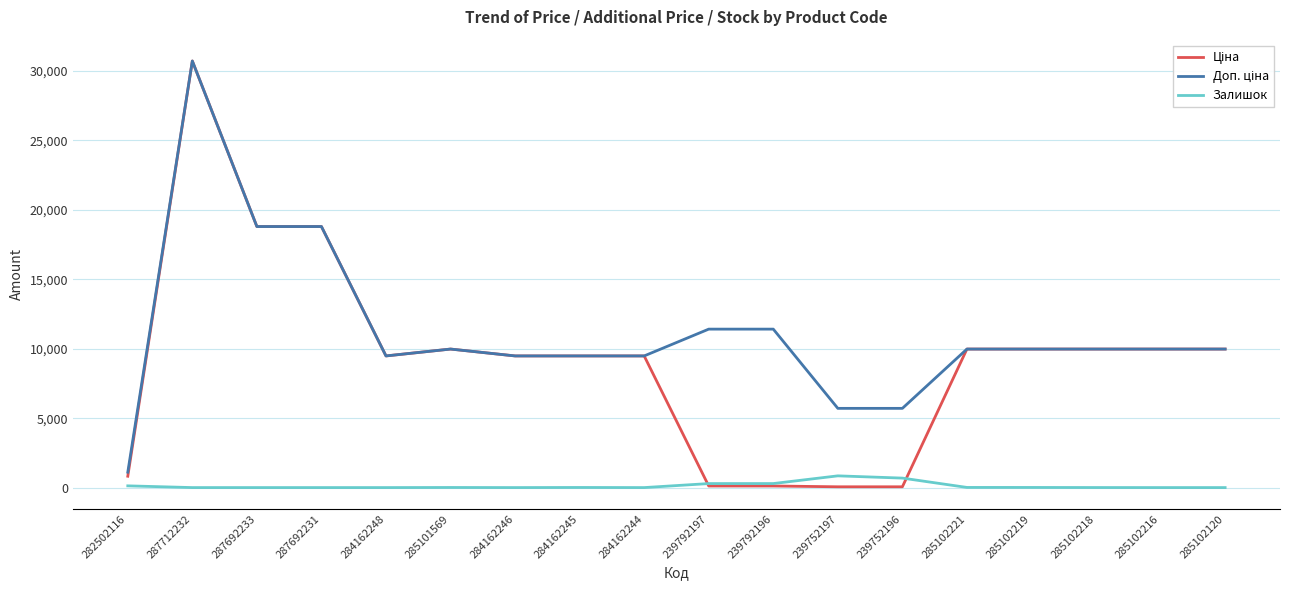

The value of Залишок at 287692233 is 0.0. True or false?

True